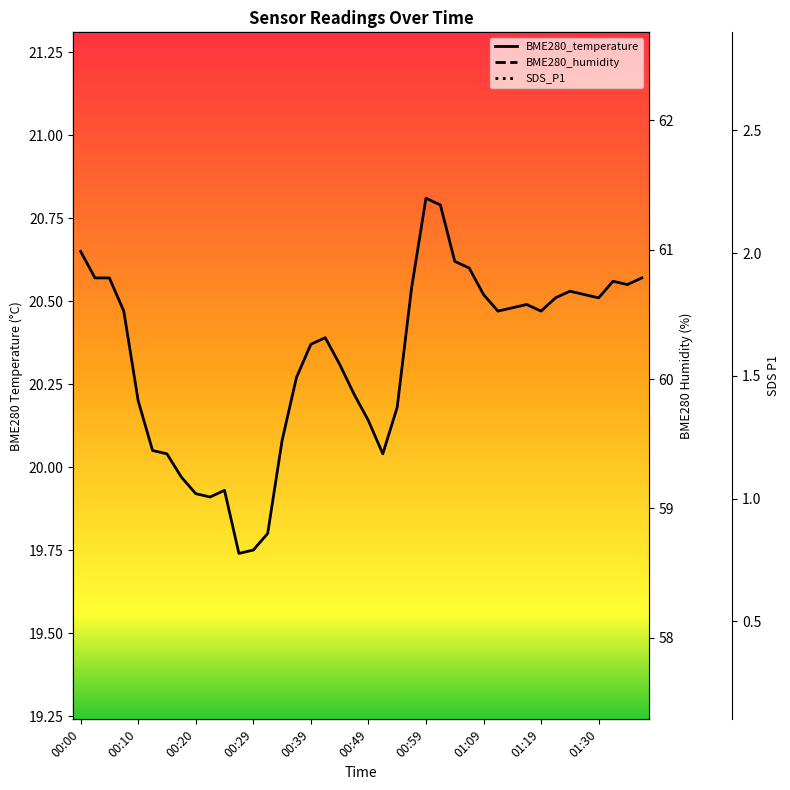

What is the maximum value for BME280_temperature?

20.8